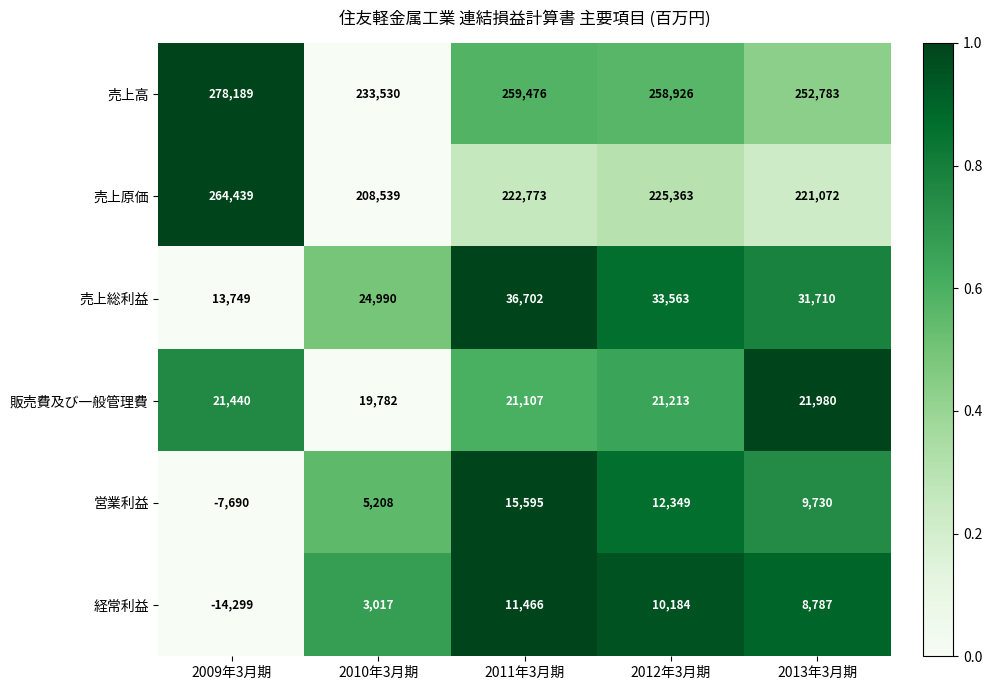

How many distinct data groups are displayed?

6